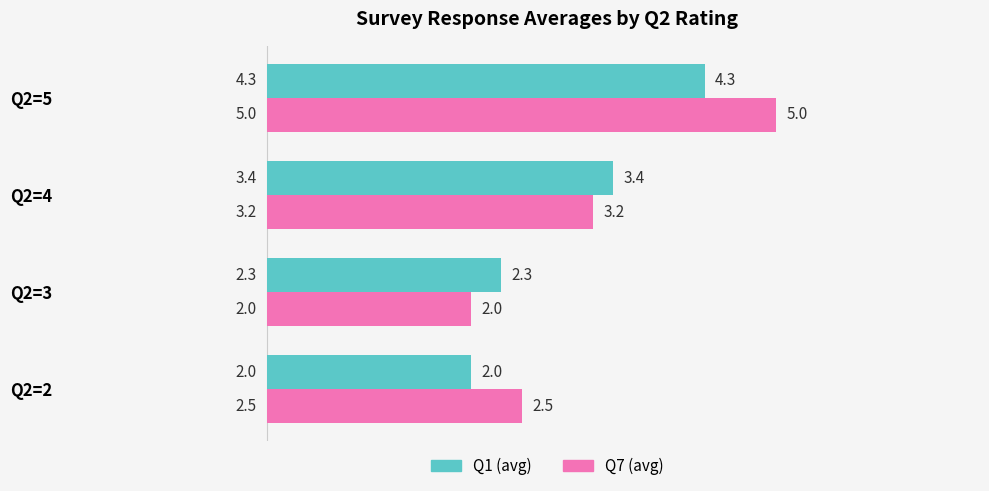

List the labels in order of Q7 (avg) value, largest first.

Q2=5, Q2=4, Q2=2, Q2=3